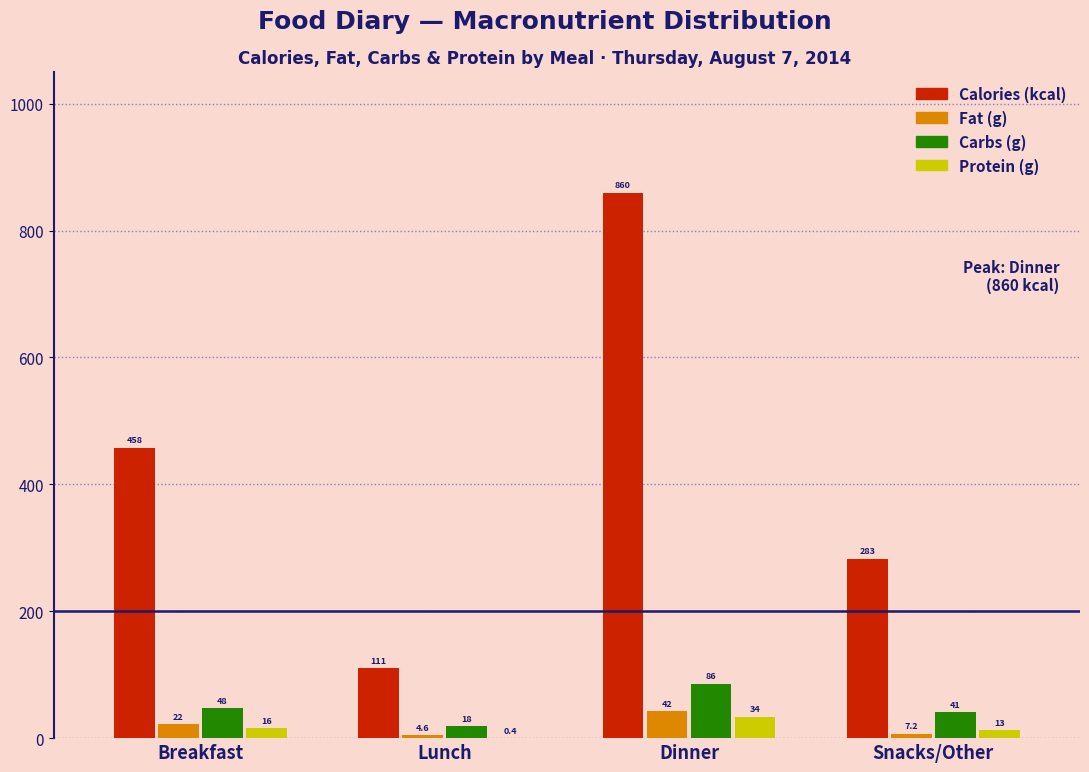

Reading left to right, what are all the values shown in this chart?

Calories (kcal): Breakfast=458.0	Lunch=111.0	Dinner=860.0	Snacks/Other=283.0
Fat (g): Breakfast=22.0	Lunch=4.6	Dinner=42.5	Snacks/Other=7.2
Carbs (g): Breakfast=48.0	Lunch=18.5	Dinner=86.0	Snacks/Other=41.1
Protein (g): Breakfast=16.0	Lunch=0.4	Dinner=34.0	Snacks/Other=13.1